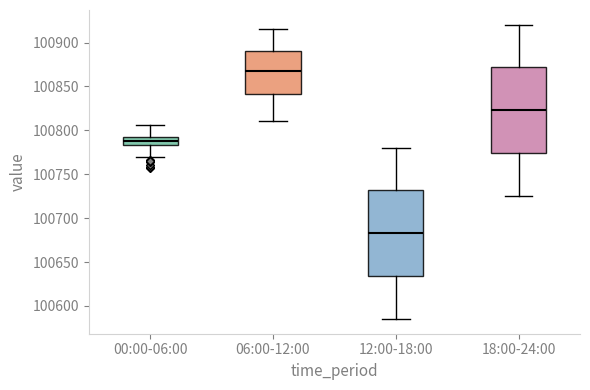

Reading left to right, read every box against the y-axis: the position of its median line, the range the box covers, and the ends of its whiskers. The values are not printed on the chart, so give them approximately, as read against the axis.

00:00-06:00: median 100790 (inside the box), box 100785 to 100790, whiskers 100770 to 100805
06:00-12:00: median 100865, box 100840 to 100890, whiskers 100810 to 100915
12:00-18:00: median 100685, box 100635 to 100730, whiskers 100585 to 100780
18:00-24:00: median 100825, box 100775 to 100870, whiskers 100725 to 100920